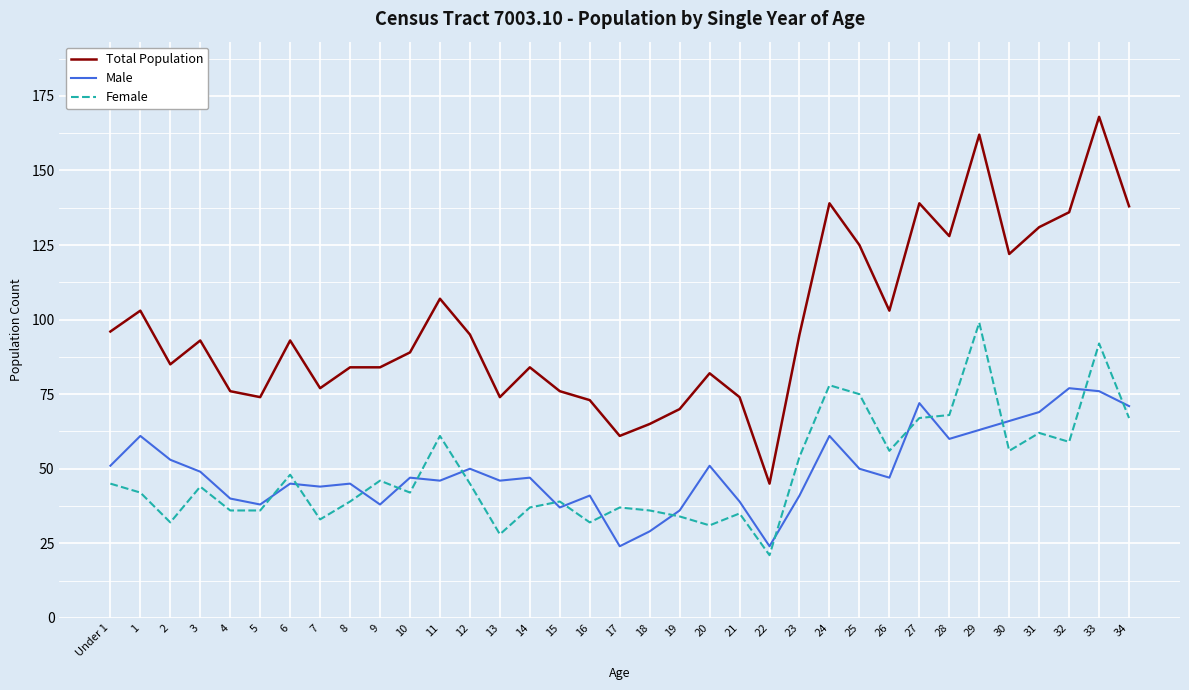

True or false: Male has a value of 29 at 18.

True